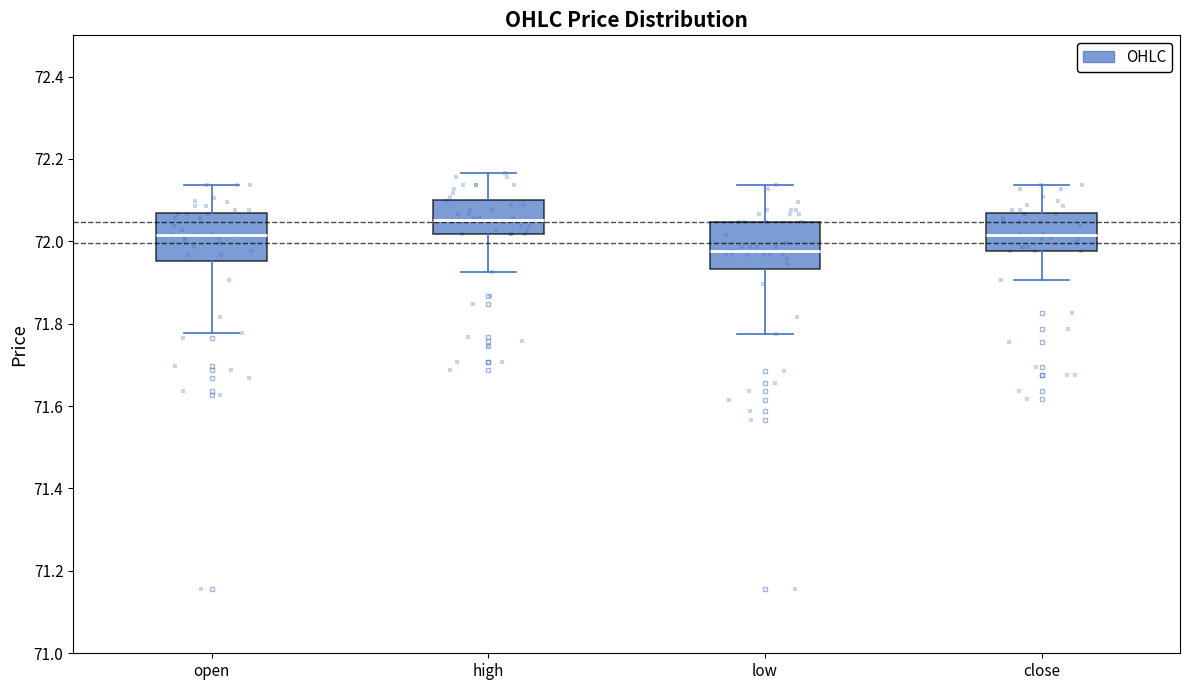

Where is the lower edge of the box for low on the y-axis? The values are not printed on the chart, so give them approximately, as read against the axis.

71.94